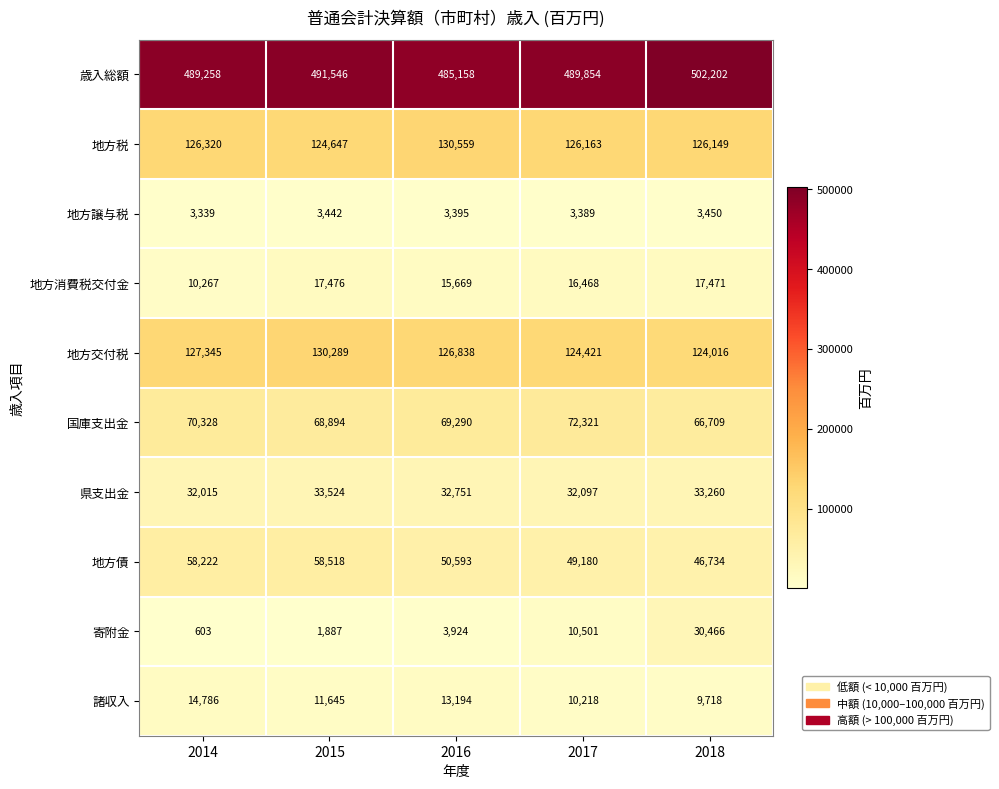

What is the difference between the maximum and second lowest values in the 地方譲与税 series?

61